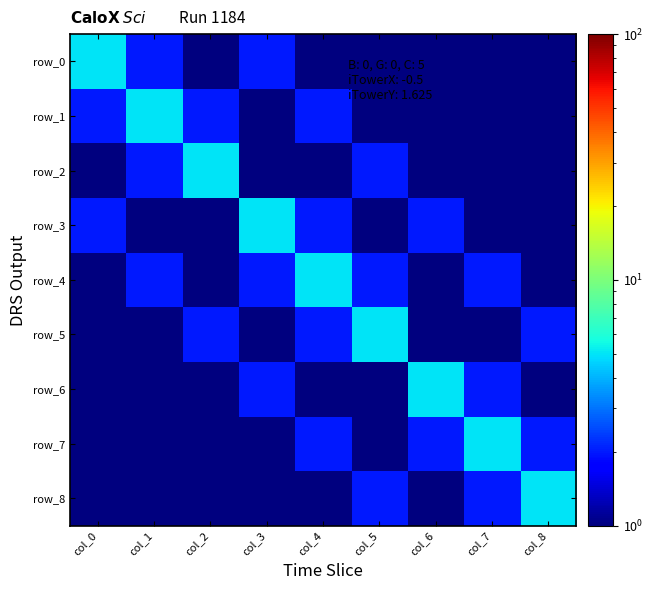

Reading left to right, transcribe all the data shown in this chart.

row_0: col_0=5	col_1=2	col_2=1	col_3=2	col_4=1	col_5=1	col_6=1	col_7=1	col_8=1
row_1: col_0=2	col_1=5	col_2=2	col_3=1	col_4=2	col_5=1	col_6=1	col_7=1	col_8=1
row_2: col_0=1	col_1=2	col_2=5	col_3=1	col_4=1	col_5=2	col_6=1	col_7=1	col_8=1
row_3: col_0=2	col_1=1	col_2=1	col_3=5	col_4=2	col_5=1	col_6=2	col_7=1	col_8=1
row_4: col_0=1	col_1=2	col_2=1	col_3=2	col_4=5	col_5=2	col_6=1	col_7=2	col_8=1
row_5: col_0=1	col_1=1	col_2=2	col_3=1	col_4=2	col_5=5	col_6=1	col_7=1	col_8=2
row_6: col_0=1	col_1=1	col_2=1	col_3=2	col_4=1	col_5=1	col_6=5	col_7=2	col_8=1
row_7: col_0=1	col_1=1	col_2=1	col_3=1	col_4=2	col_5=1	col_6=2	col_7=5	col_8=2
row_8: col_0=1	col_1=1	col_2=1	col_3=1	col_4=1	col_5=2	col_6=1	col_7=2	col_8=5